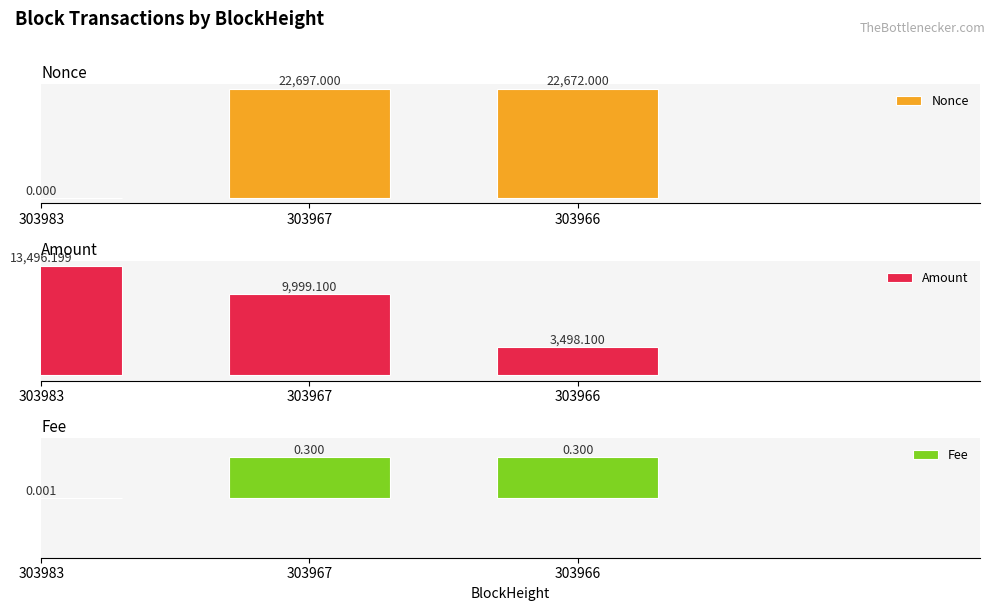

Reading left to right, list all the values displayed in this chart.

Nonce: 303983=0.0	303967=22697.0	303966=22672.0
Amount: 303983=13496.2	303967=9999.1	303966=3498.1
Fee: 303983=0.0	303967=0.3	303966=0.3